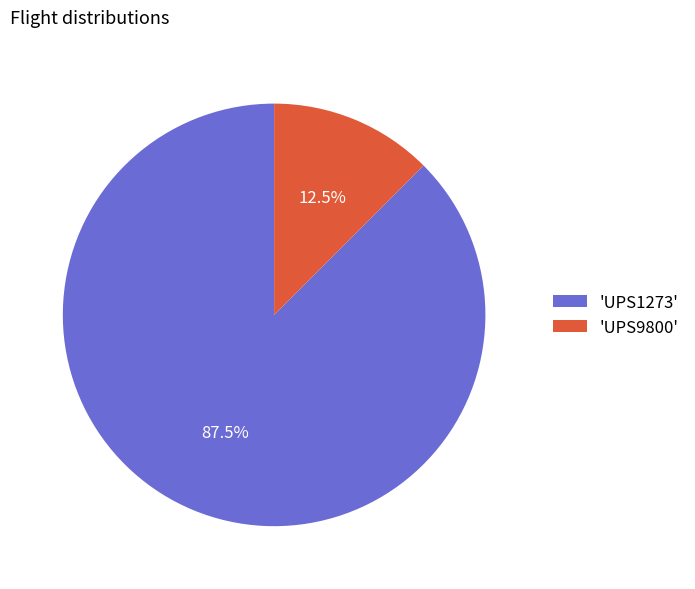

Which has a higher value, 'UPS9800' or 'UPS1273'?

'UPS1273'